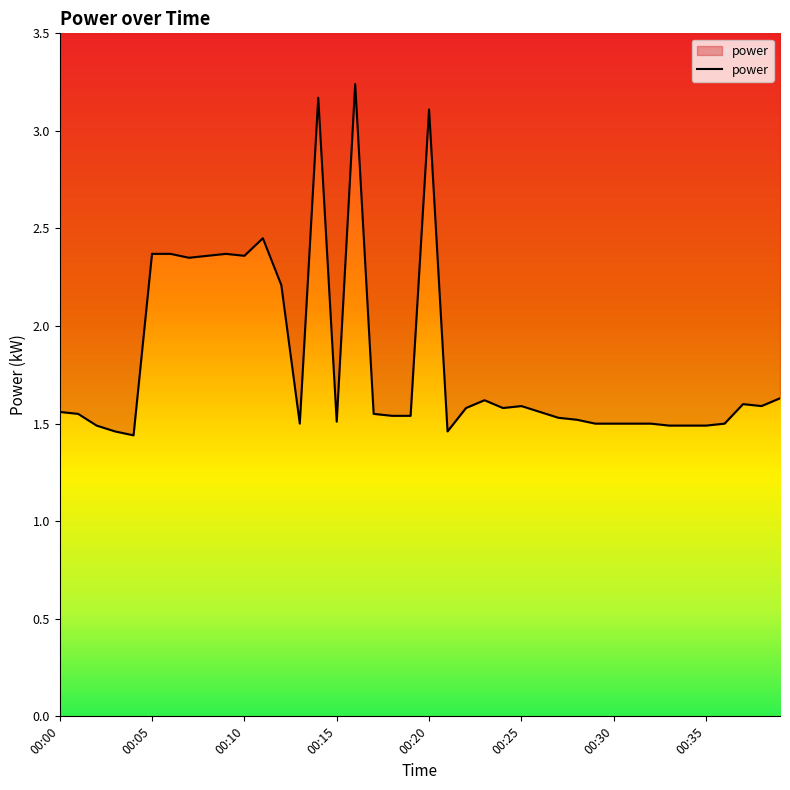

What is the difference between the maximum and second lowest values?

1.8